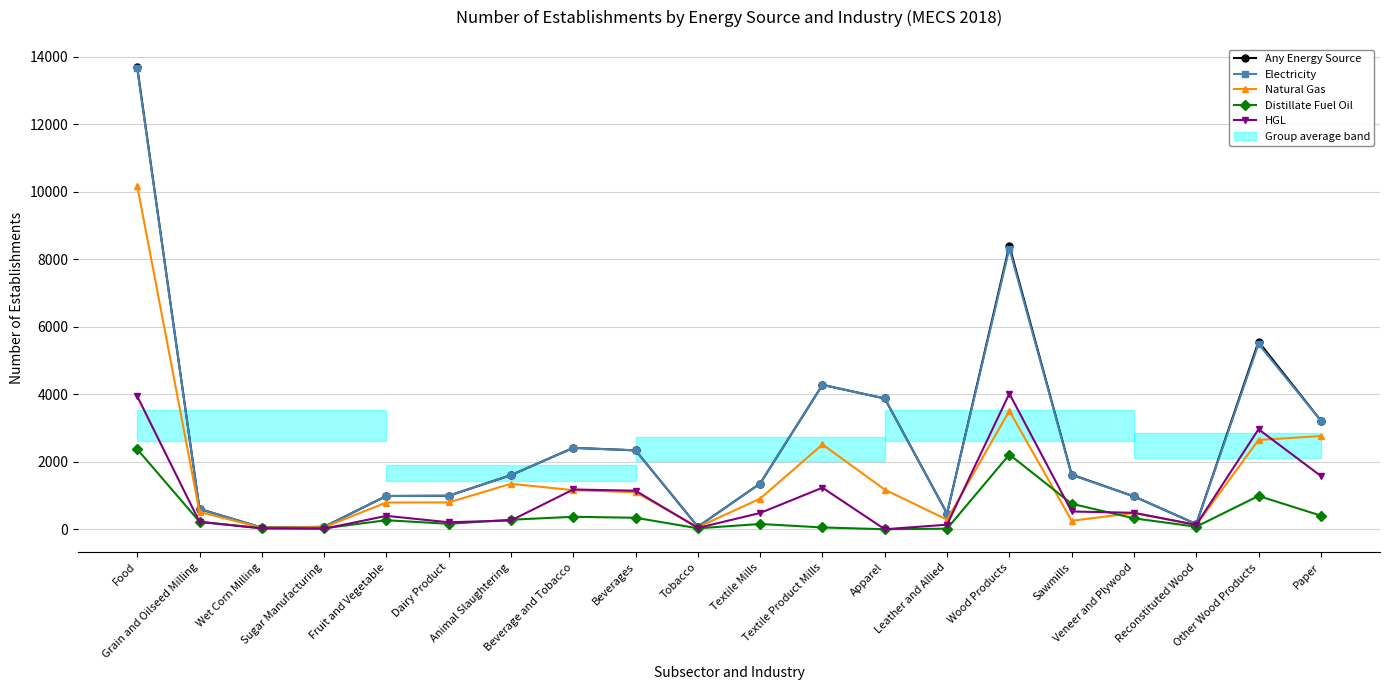

At how many categories does at least one series exceed 13143?

1